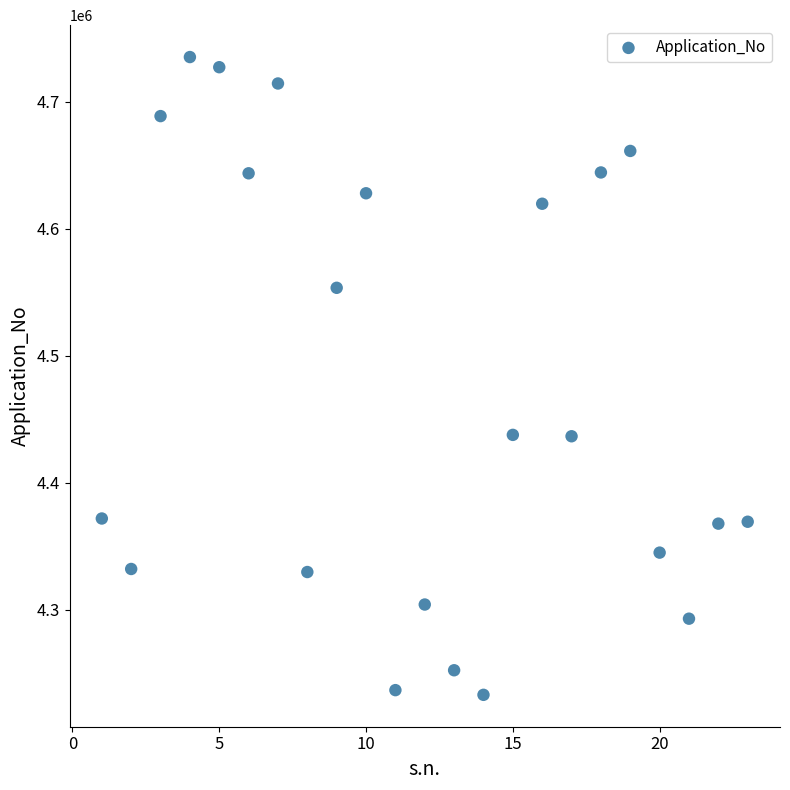

What is the range of X values (max minus min)?

22